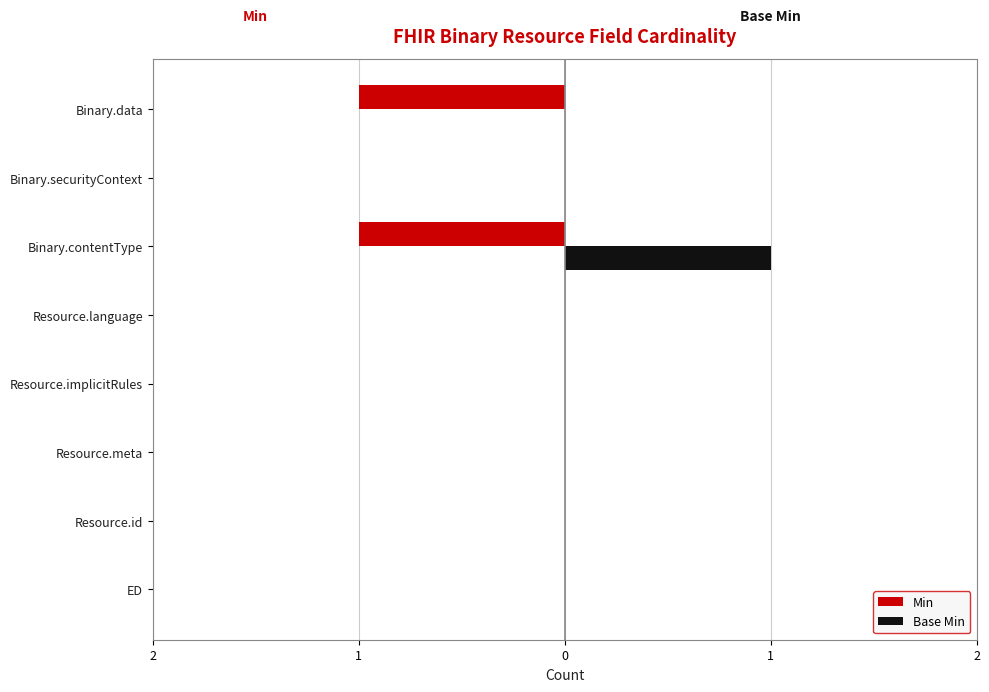

What are all the series names shown in the legend?

Min, Base Min